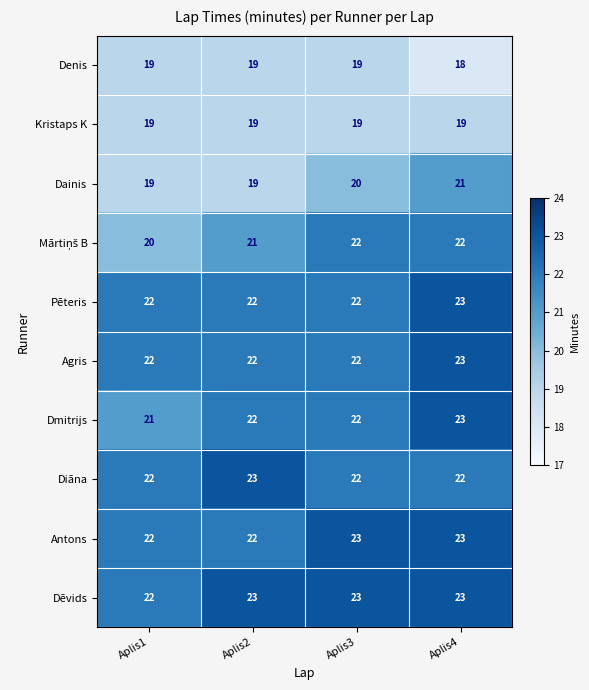

What is the lowest value of the Antons series?

22